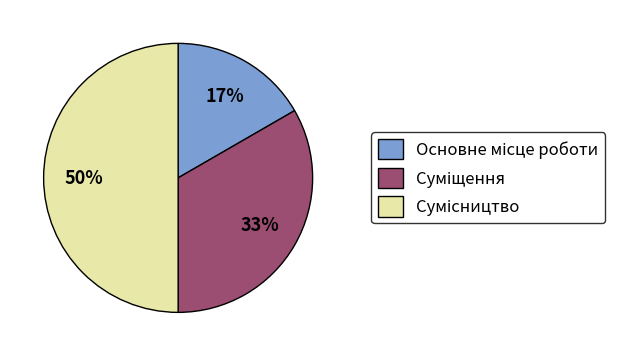

To the nearest percent, what is the difference between the largest and smallest slice percentages?

33%